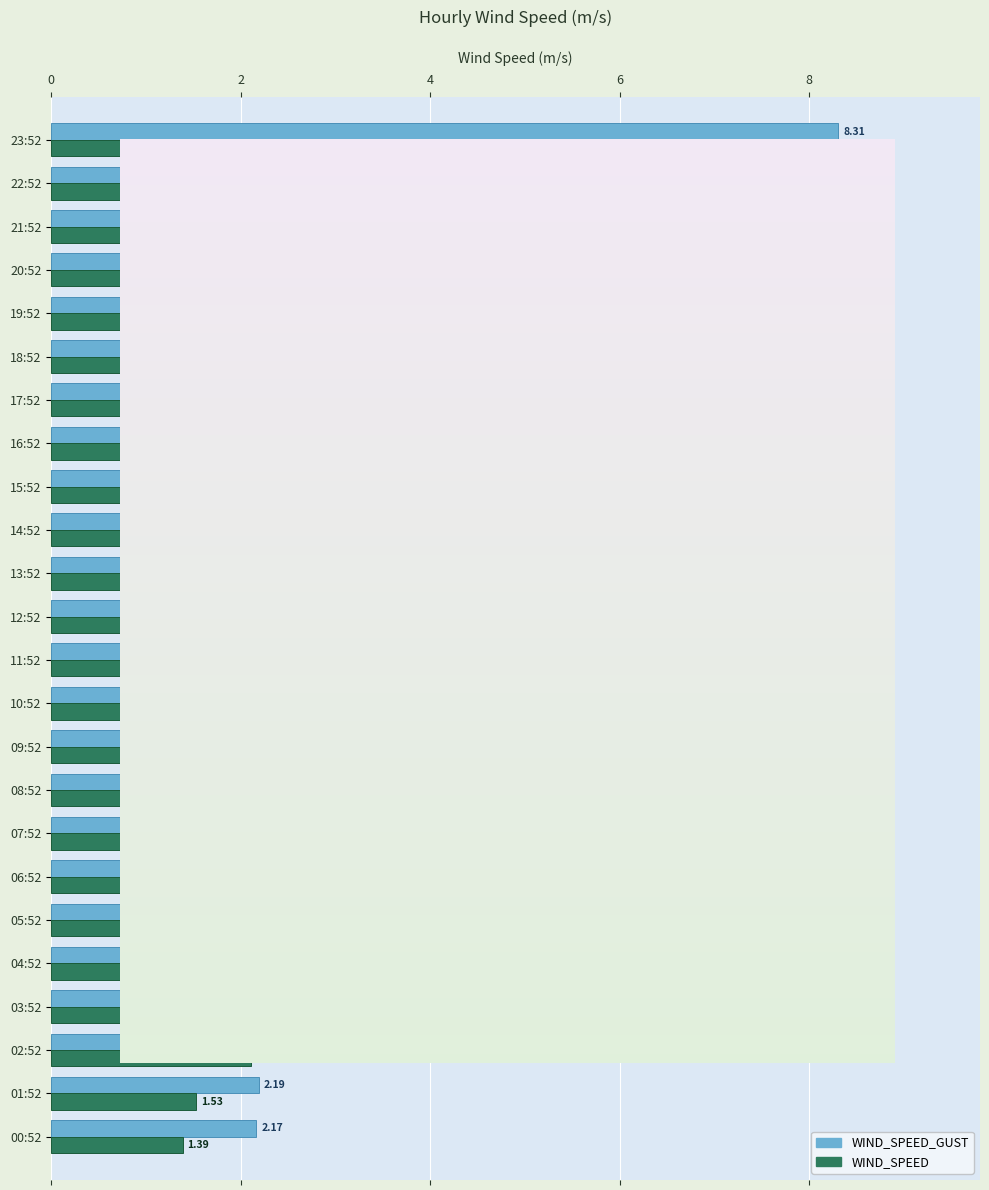

List the series in order of their peak value, lowest first.

WIND_SPEED, WIND_SPEED_GUST